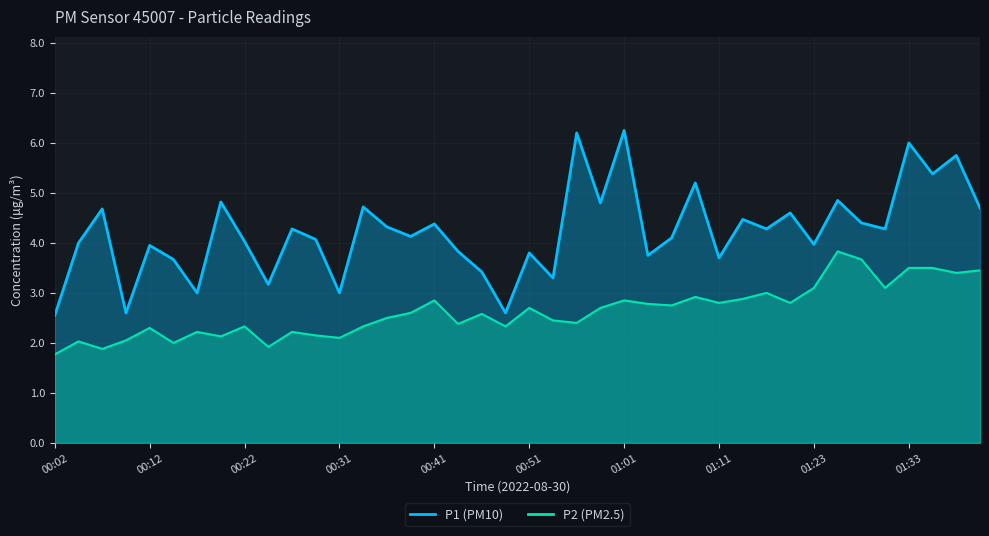

What is the label of the 6th point from the right?

01:28